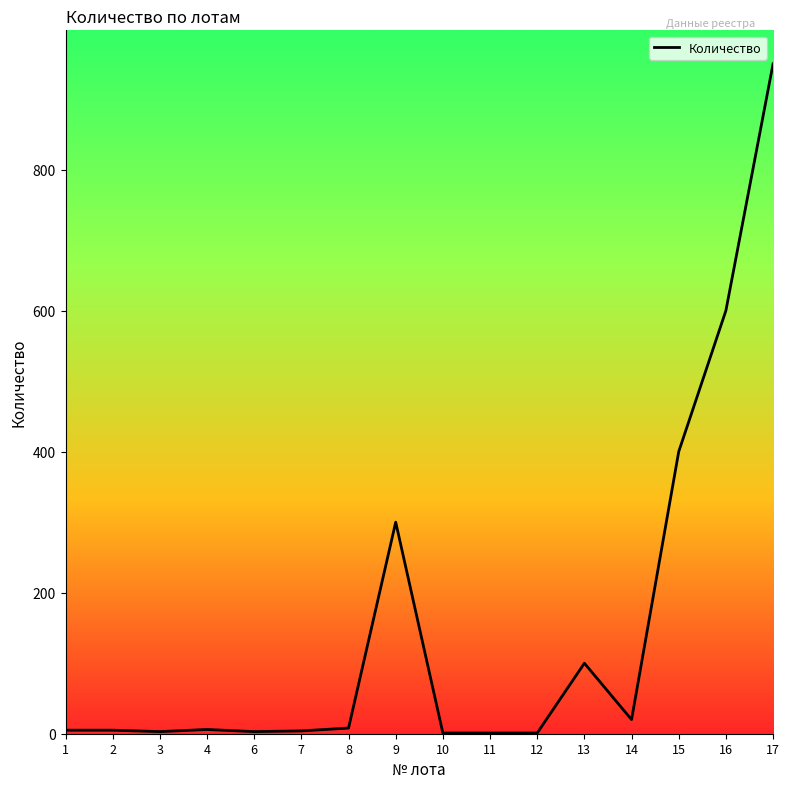

Count the number of categories in the chart.

16